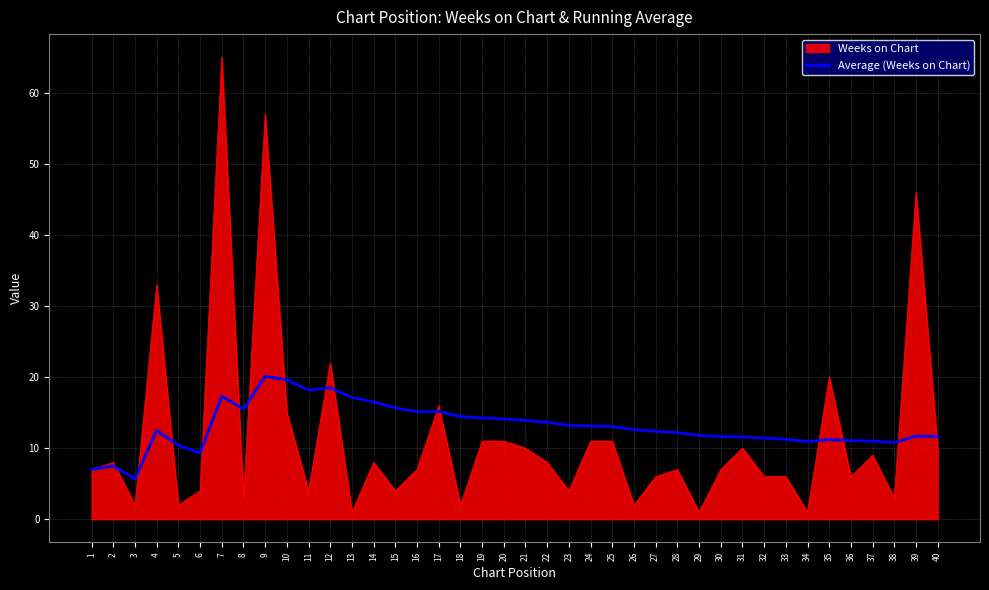

What is the minimum value shown in the chart?

1.0